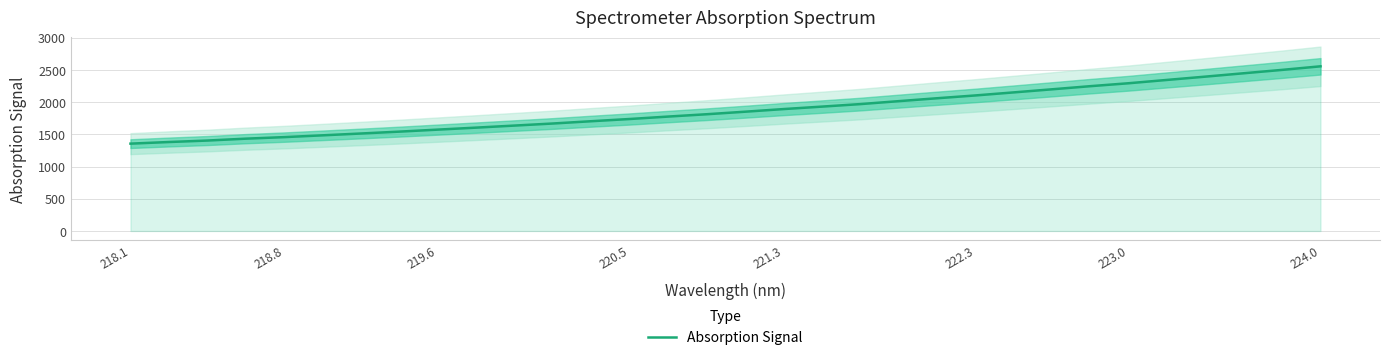

What is the greatest value displayed?

2558.9